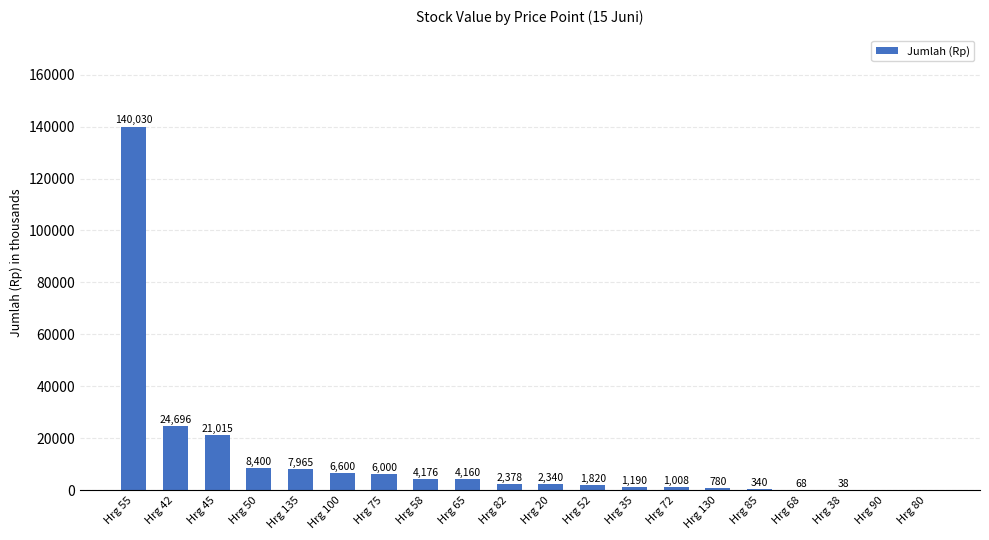

Which label corresponds to the largest value in the chart?

Hrg 55